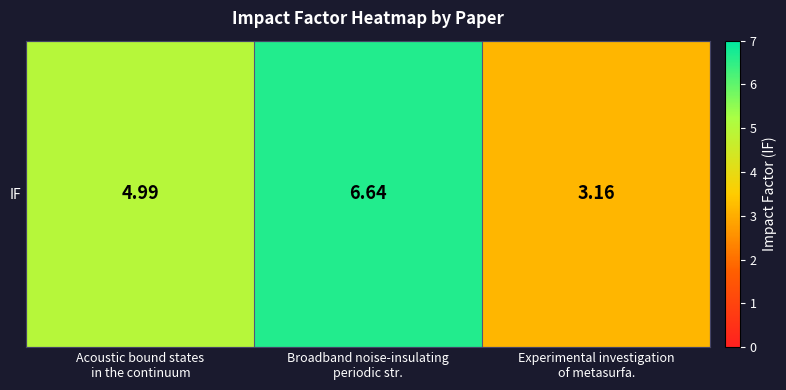

Rank the categories by value from lowest to highest.

Experimental investigation
of metasurfa., Acoustic bound states
in the continuum, Broadband noise-insulating
periodic str.